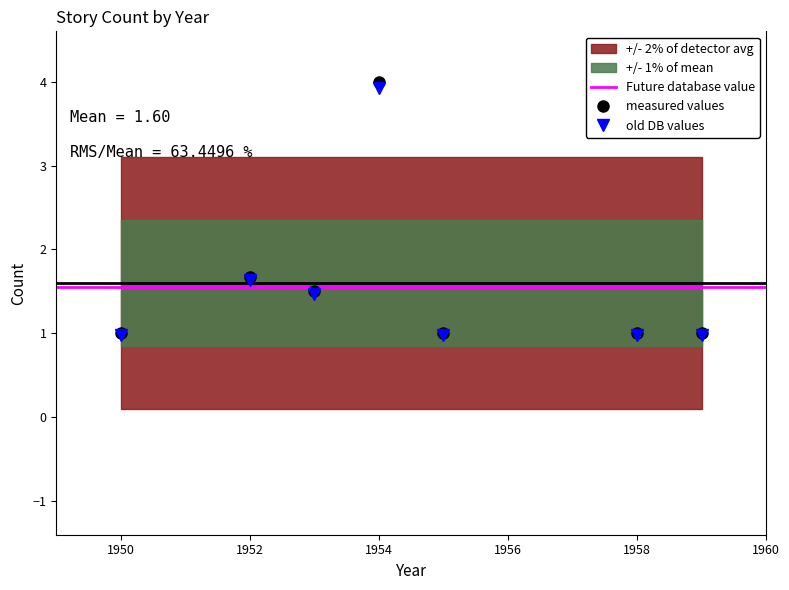

How many points are higher than both their immediate neighbors (excluding endpoints)?

2